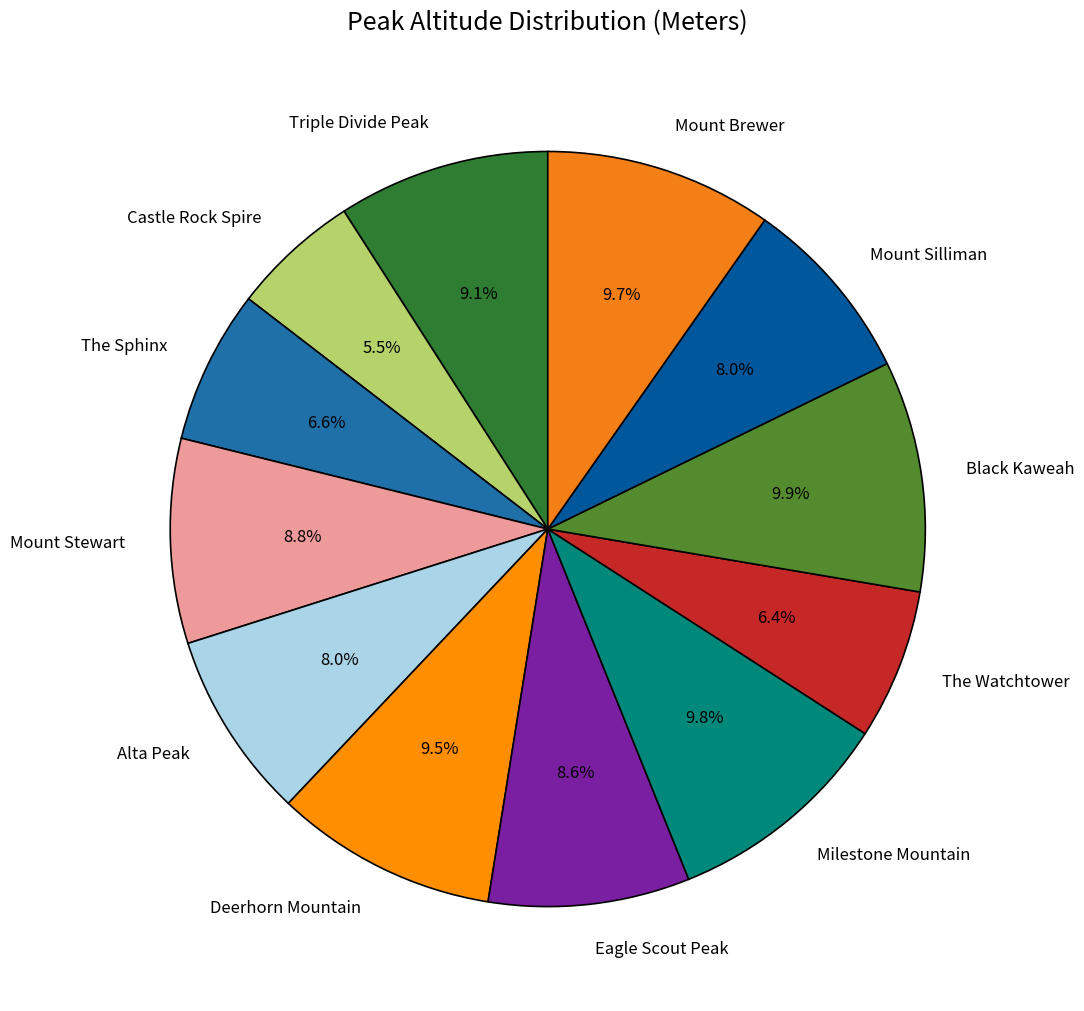

What percentage is NOT represented by Deerhorn Mountain?

90.5%